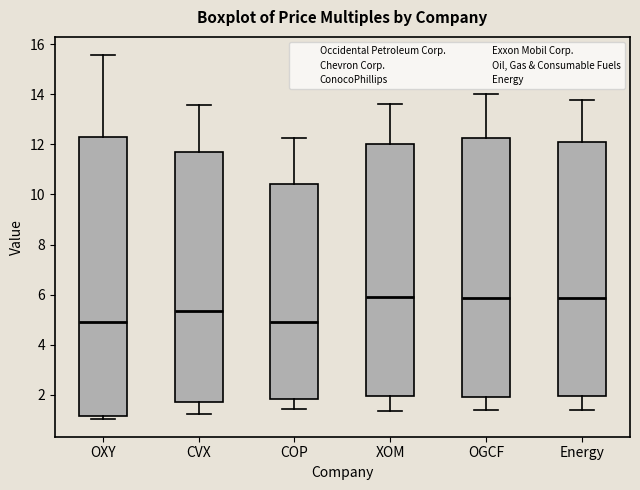

Reading left to right, transcribe this box plot: for each box, give where its median line is, the range the box spans, and where its two whiskers end, as read against the y-axis. The values are not printed on the chart, so give them approximately, as read against the axis.

OXY: median 5.0, box 1.2 to 12.2, whiskers 1.0 to 15.6
CVX: median 5.4, box 1.8 to 11.8, whiskers 1.2 to 13.6
COP: median 5.0, box 1.8 to 10.4, whiskers 1.4 to 12.2
XOM: median 6.0, box 2.0 to 12.0, whiskers 1.4 to 13.6
OGCF: median 5.8, box 2.0 to 12.2, whiskers 1.4 to 14.0
Energy: median 5.8, box 2.0 to 12.0, whiskers 1.4 to 13.8